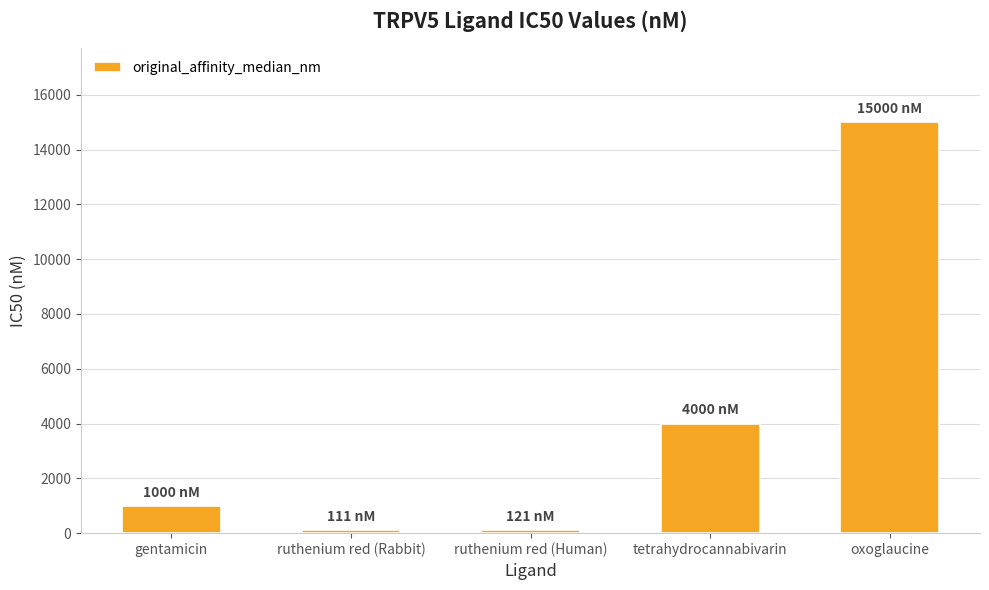

What is the difference between the second highest and minimum values?

3889